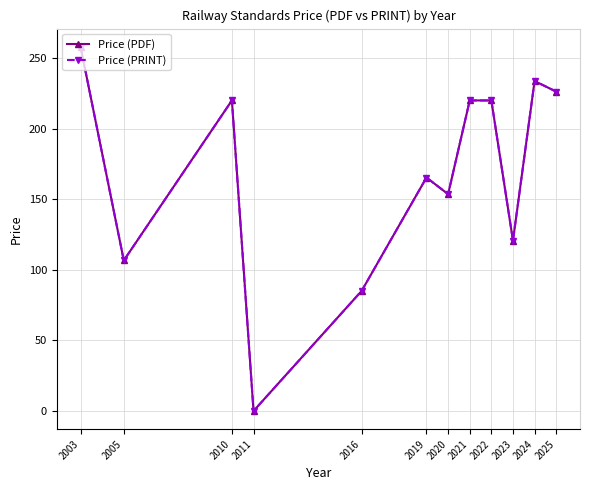

At how many categories does at least one series exceed 17?

11